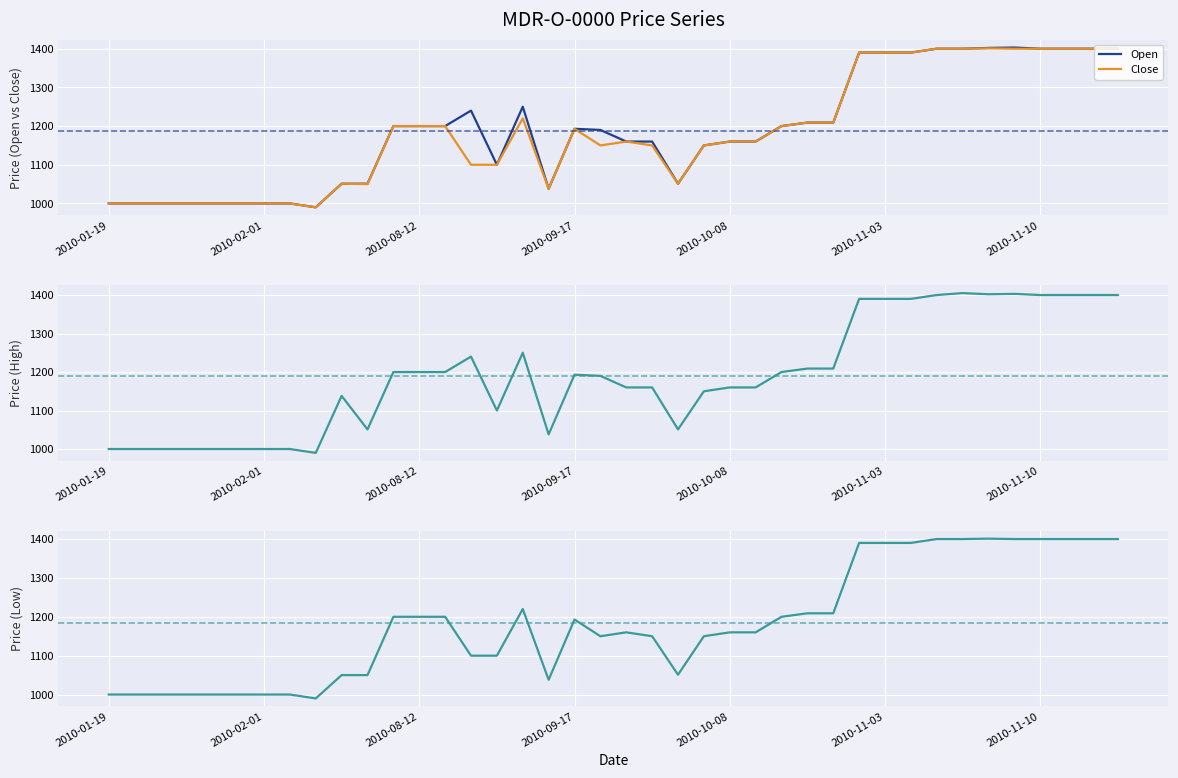

Count the number of categories in the chart.

40